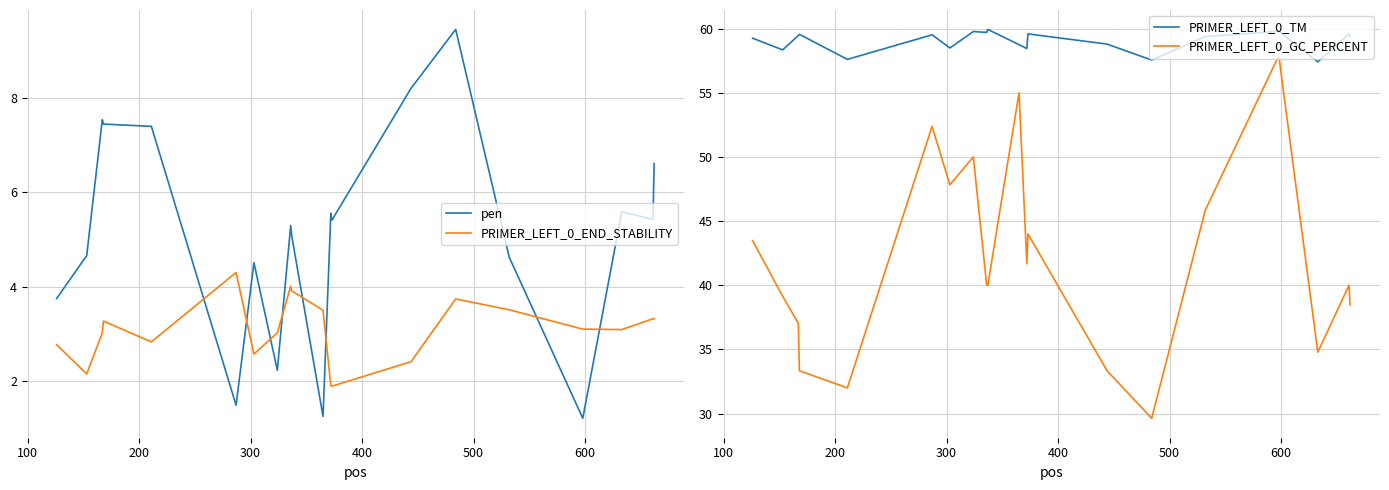

What is the minimum value for PRIMER_LEFT_0_END_STABILITY?

1.9